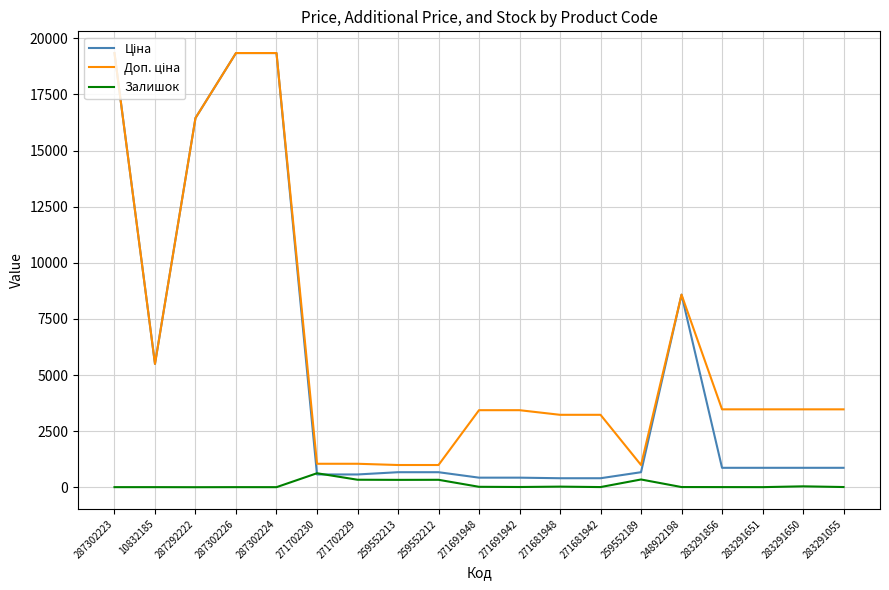

True or false: Залишок has a value of 13.0 at 271691942.

True